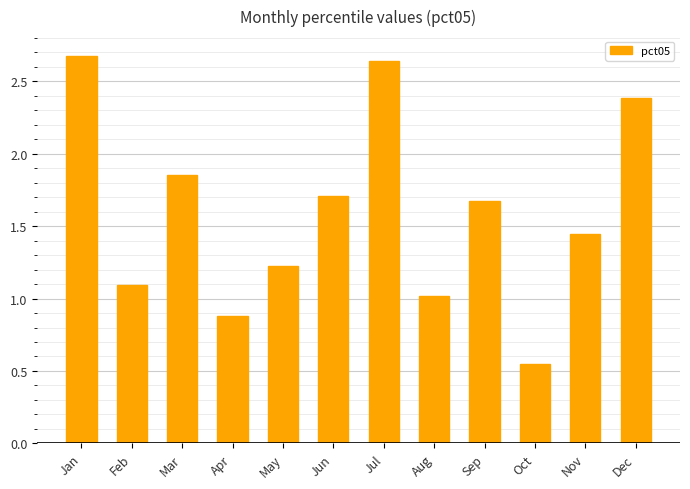

Are the bars horizontal?

No